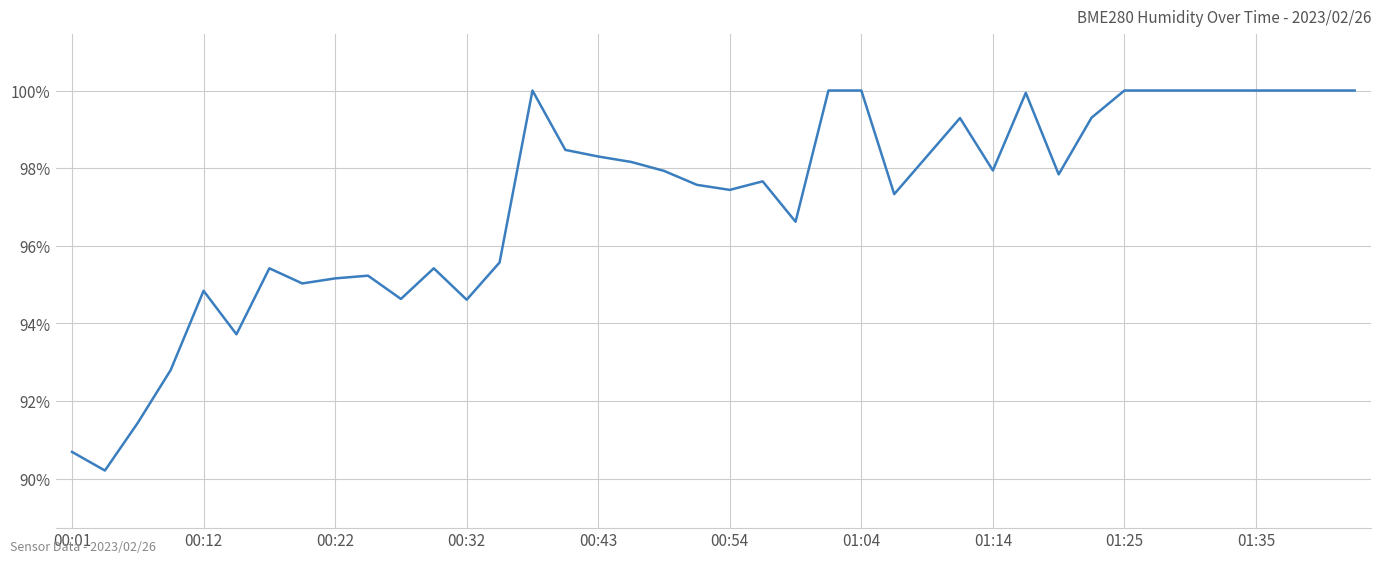

What is the difference between the maximum and minimum values?

9.8